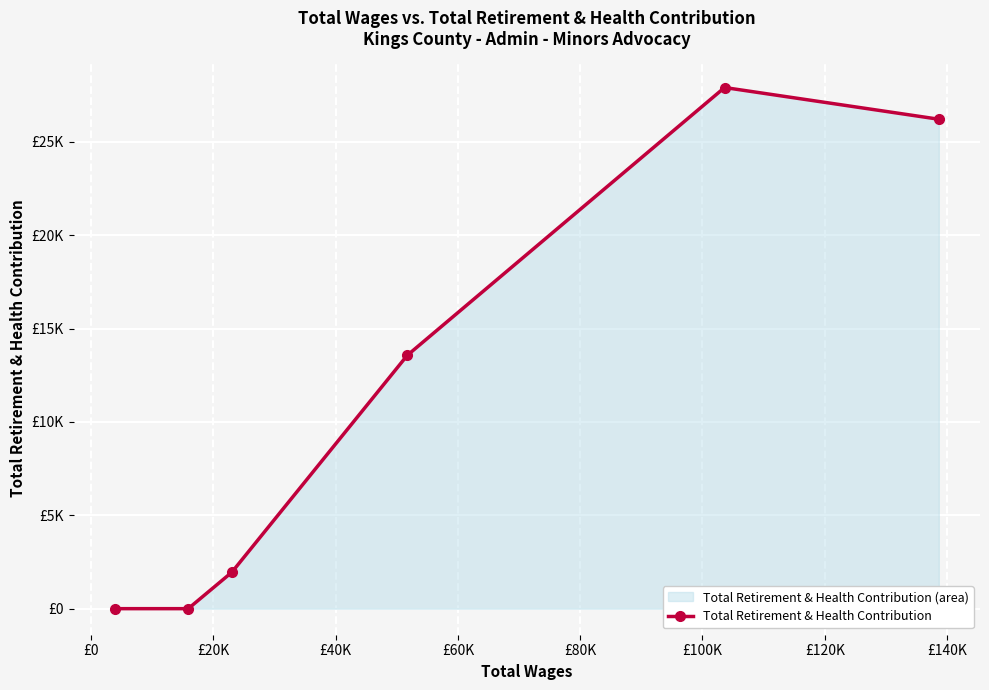

The value at £0 is 18108. True or false?

False